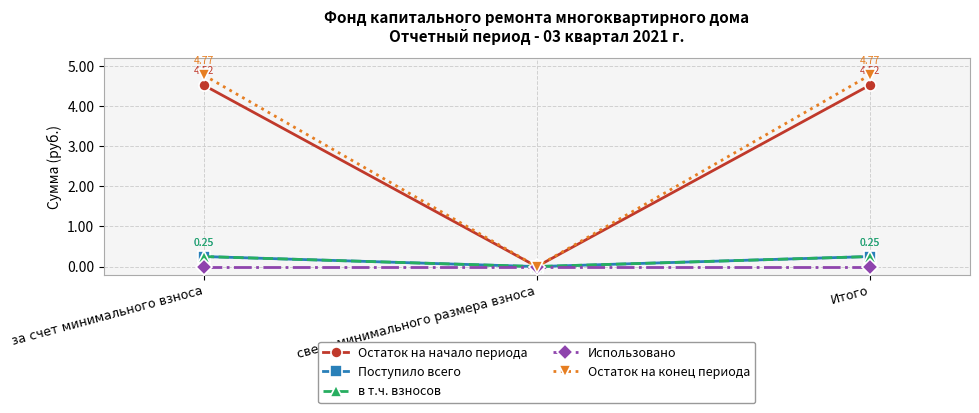

Which category has the highest value in the в т.ч. взносов series?

за счет минимального взноса